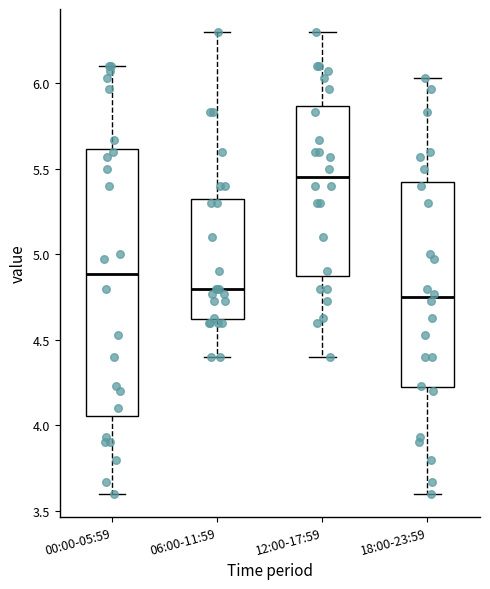

Reading left to right, read every box against the y-axis: the position of its median line, the range the box covers, and the ends of its whiskers. The values are not printed on the chart, so give them approximately, as read against the axis.

00:00-05:59: median 4.90, box 4.05 to 5.60, whiskers 3.60 to 6.10
06:00-11:59: median 4.80, box 4.60 to 5.35, whiskers 4.40 to 6.30
12:00-17:59: median 5.45, box 4.90 to 5.85, whiskers 4.40 to 6.30
18:00-23:59: median 4.75, box 4.20 to 5.45, whiskers 3.60 to 6.05